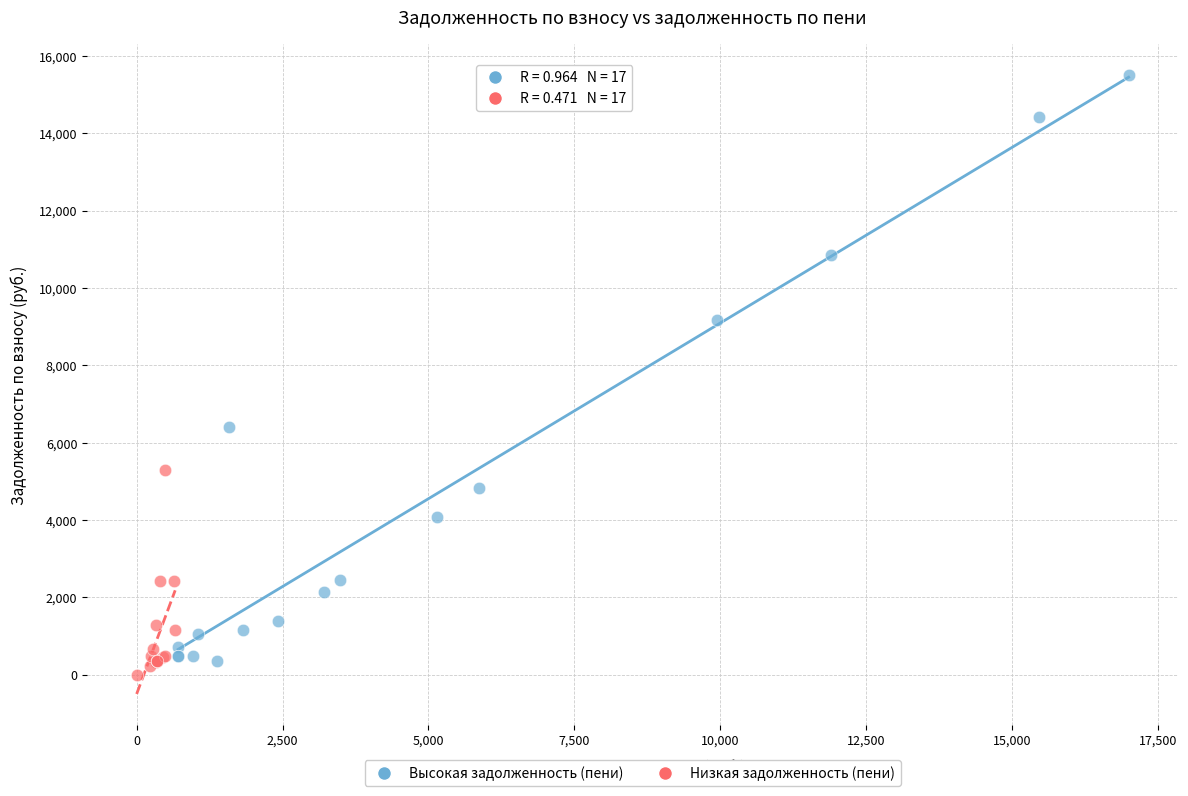

Which series contains the highest Y value?

Высокая задолженность (пени)